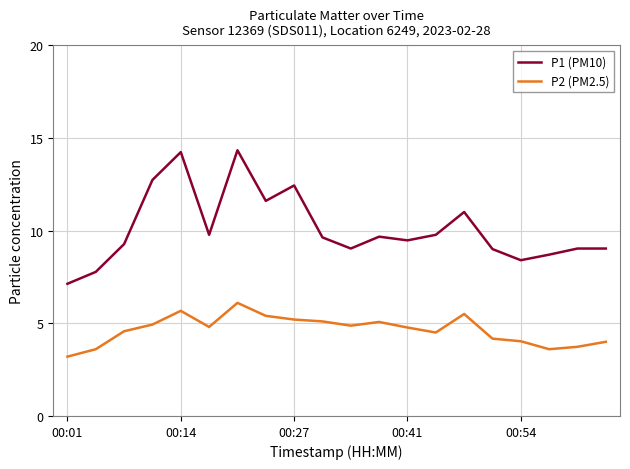

Which series has the largest total across all categories?

P1 (PM10)